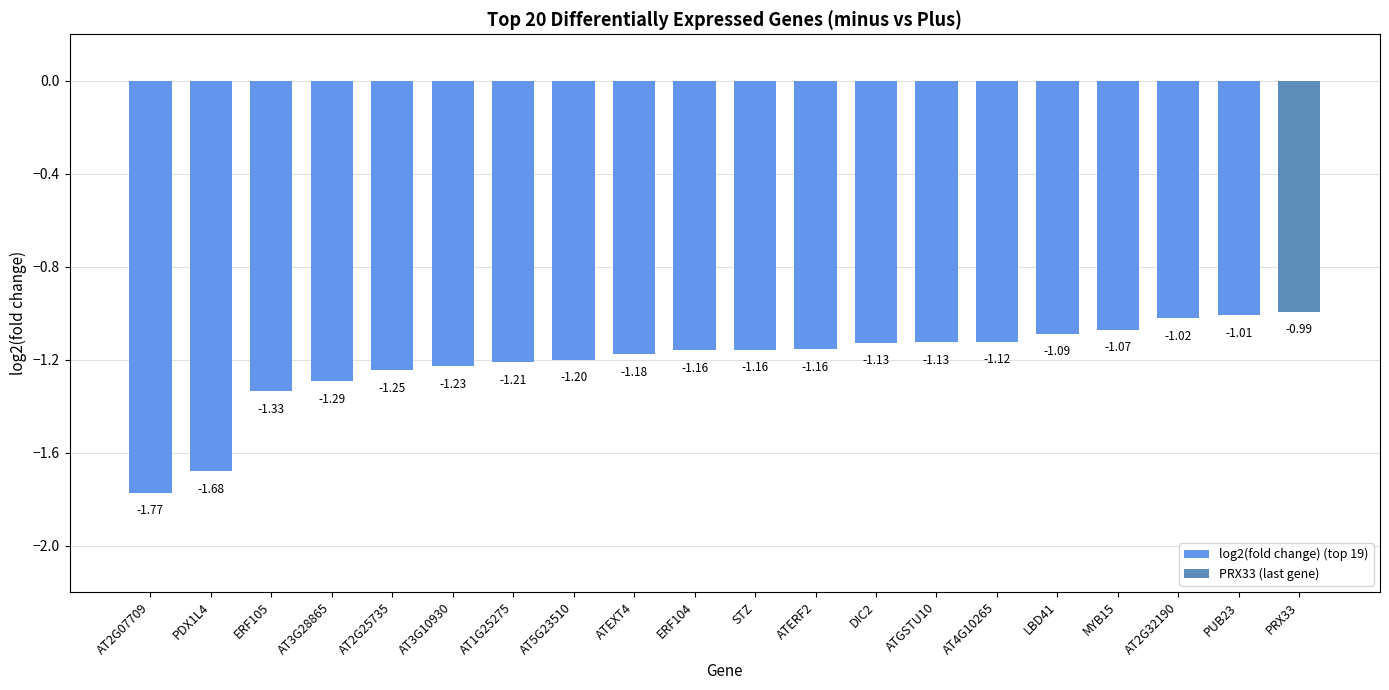

What is the sum of the values at PRX33 and MYB15?

-2.1